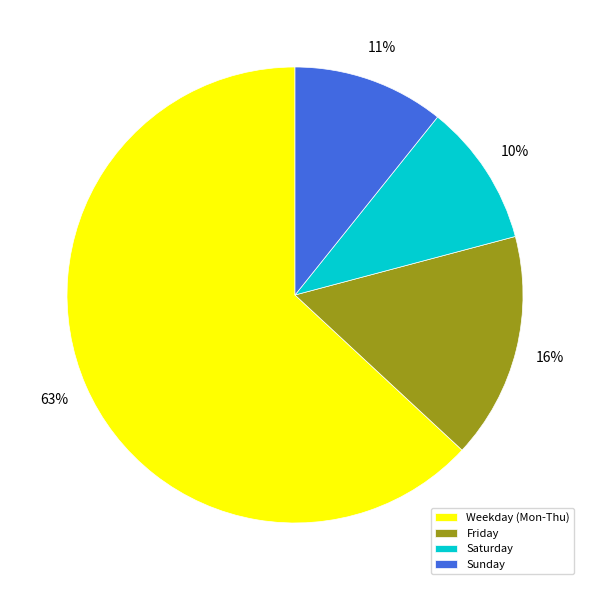

Is it true that Sunday is 11% of the pie?

True